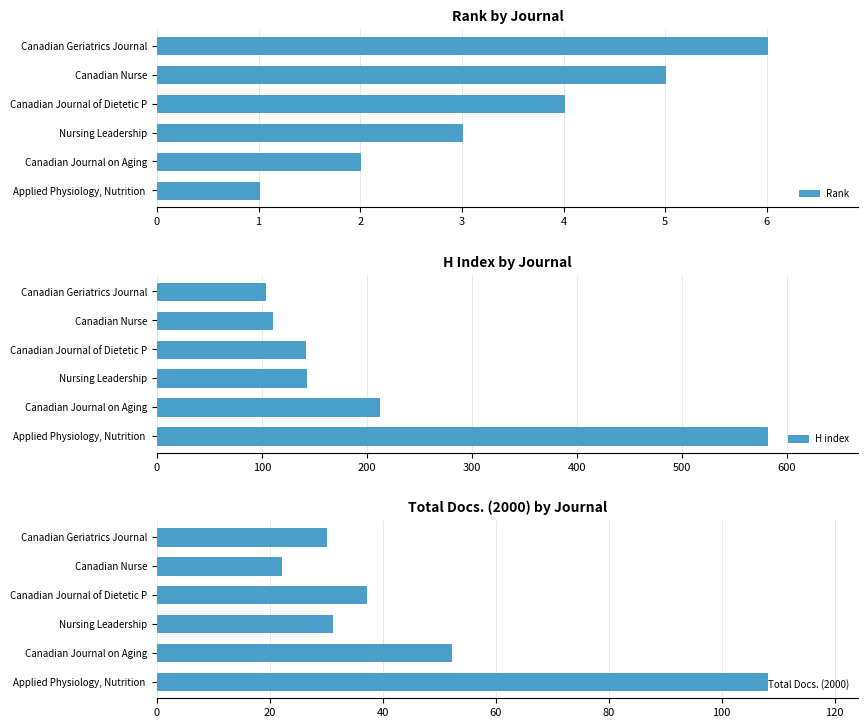

Is it true that Rank equals 6 at Canadian Geriatrics Journal?

True